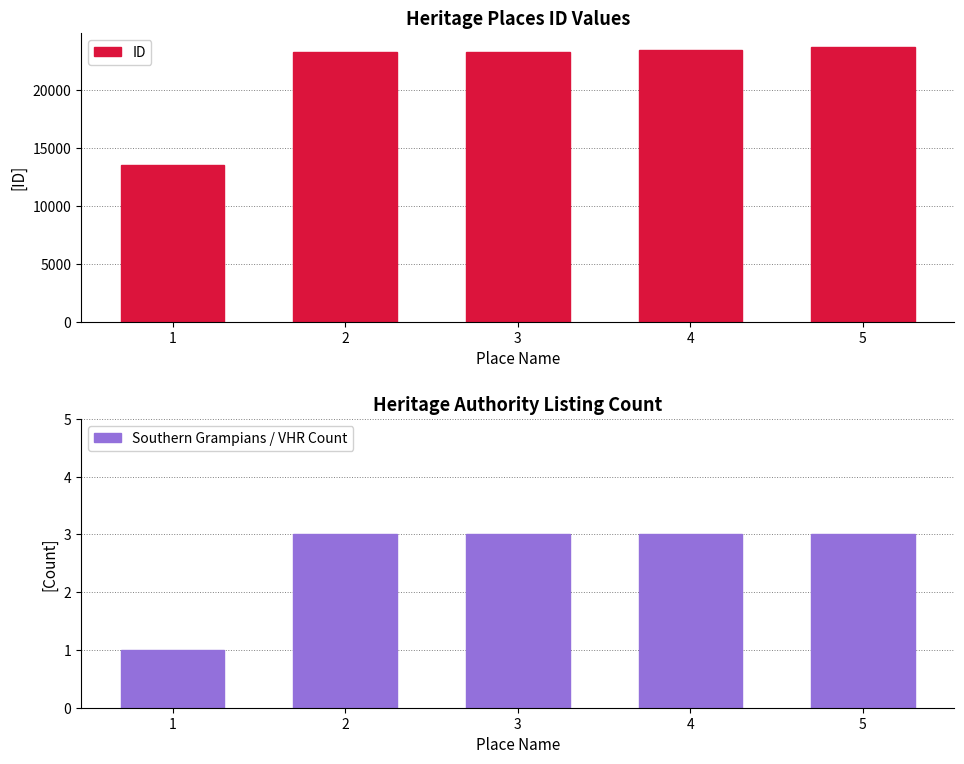

At which label does ID first exceed 23335?

4